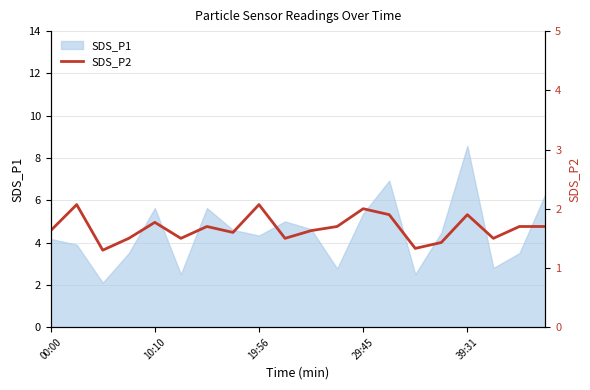

What is the change in value from 9 to 10?

+0.1